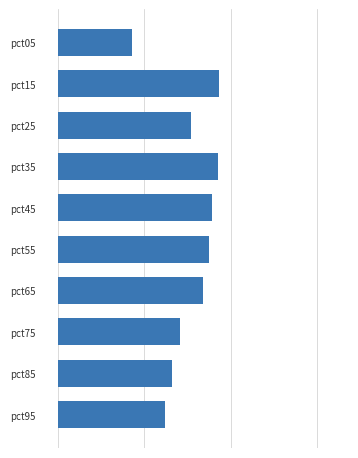

What is the difference between the maximum and minimum values?

0.1